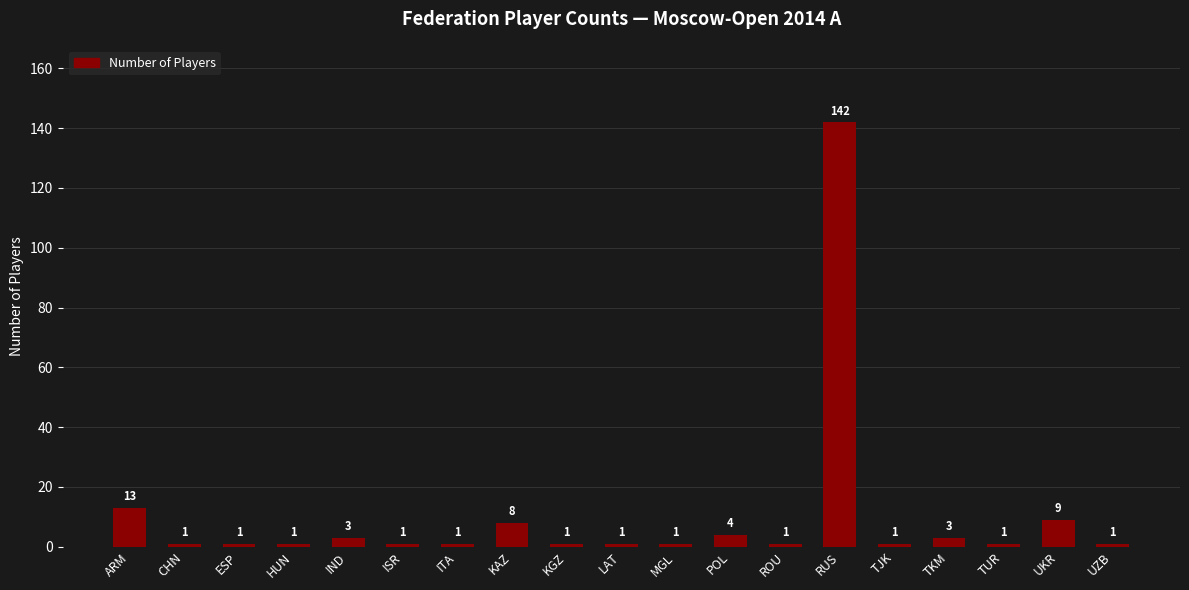

How many bars are there in total?

19